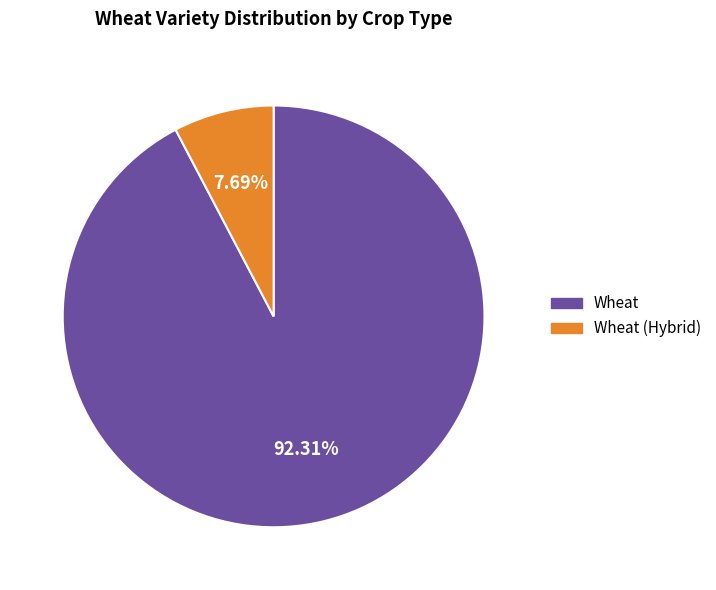

Is there any slice that represents more than half of the pie?

Yes